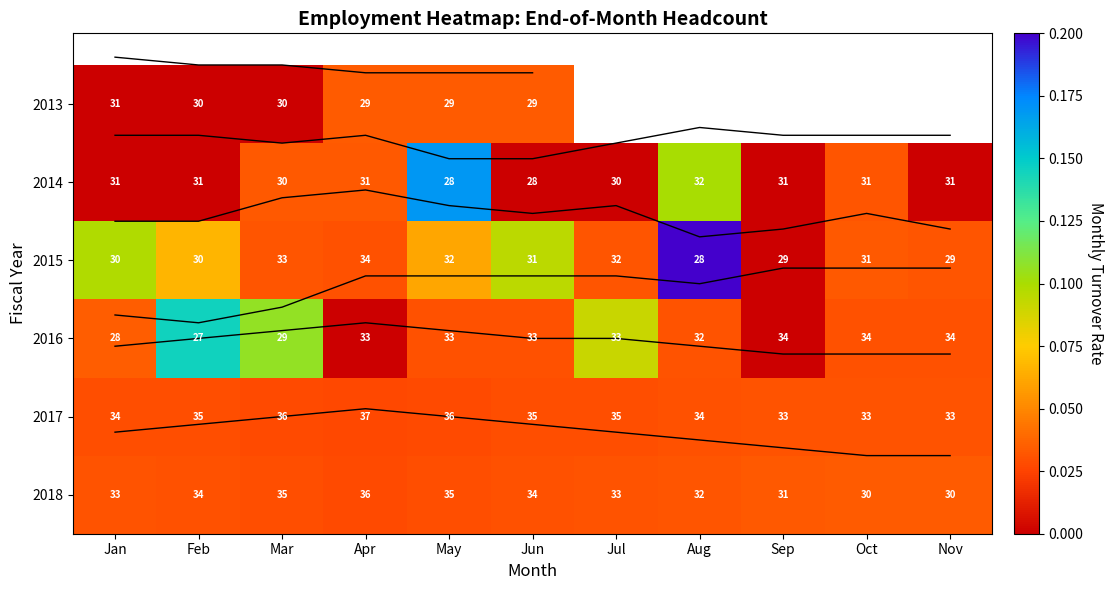

At Oct, list the series in order from smallest to largest.

2016, 2013, 2017, 2014, 2015, 2018